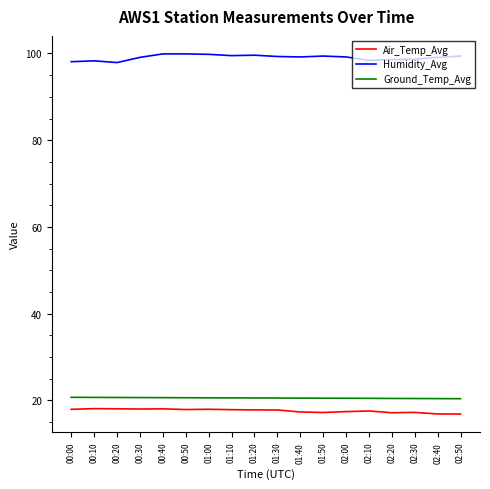

What is the total value across all series at 00:30?

137.7